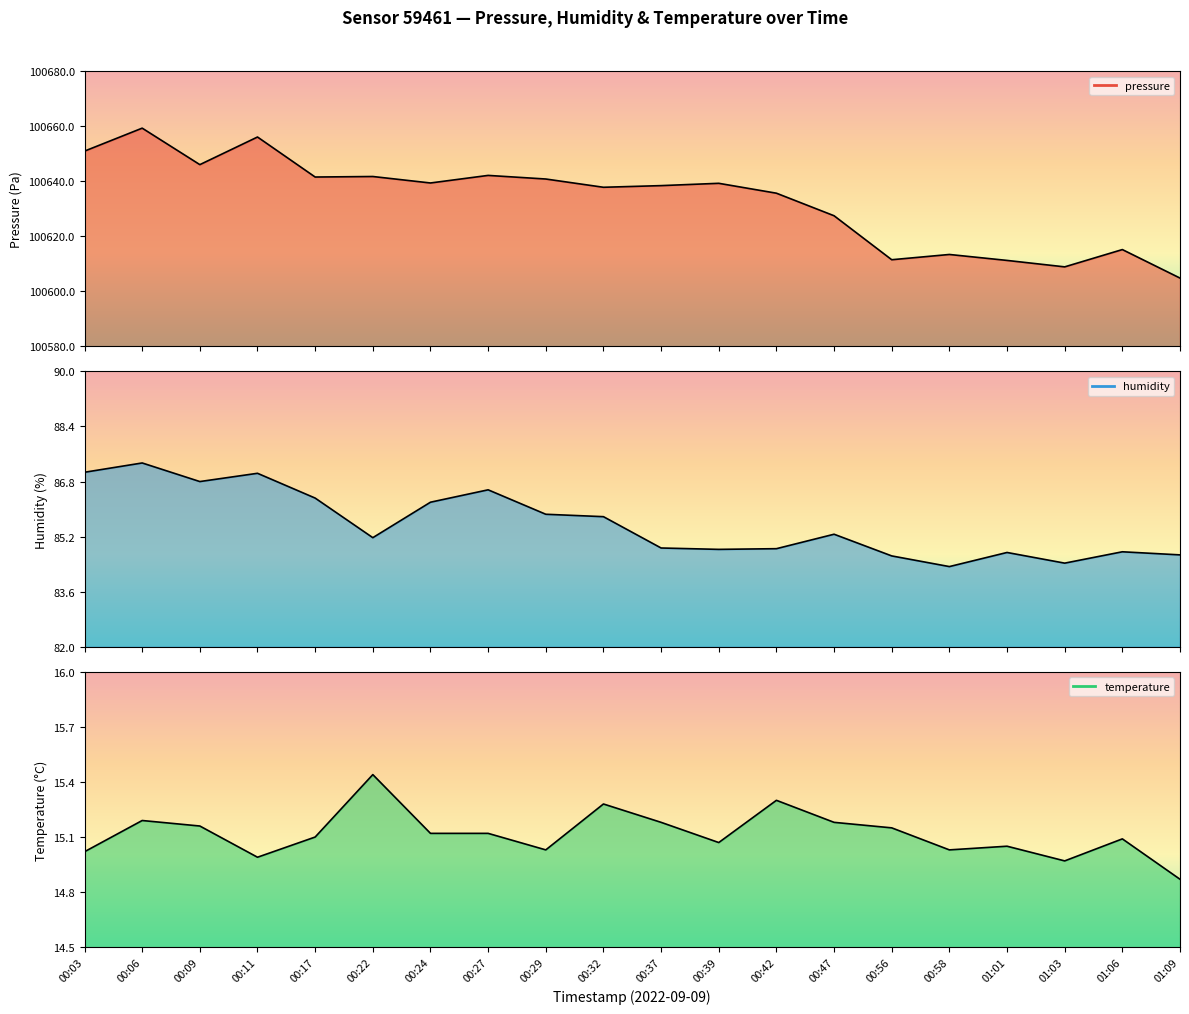

What is the total value across all series at 00:32?

100738.8